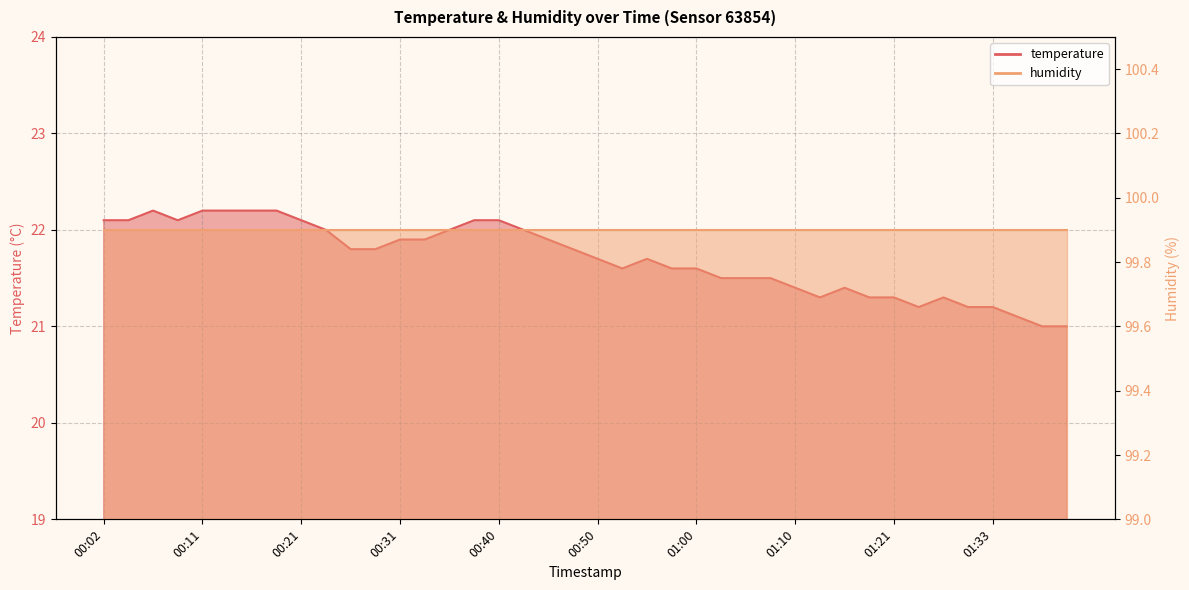

How many categories are shown in the chart?

40